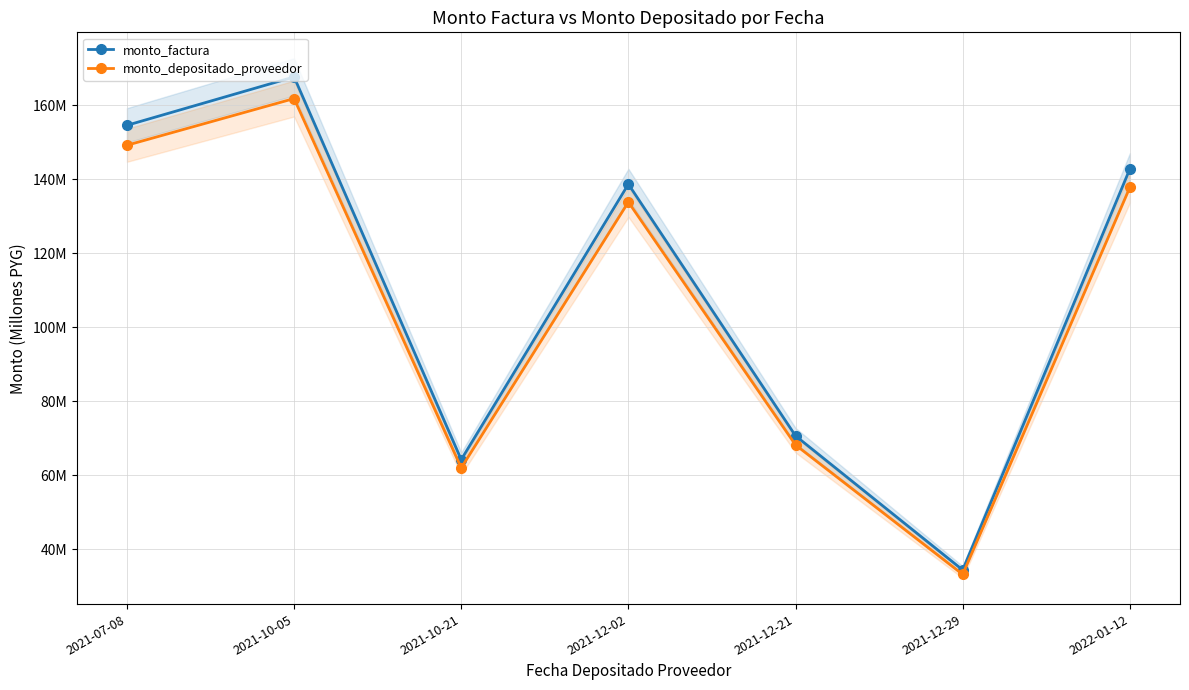

What is the greatest value displayed?

167.7